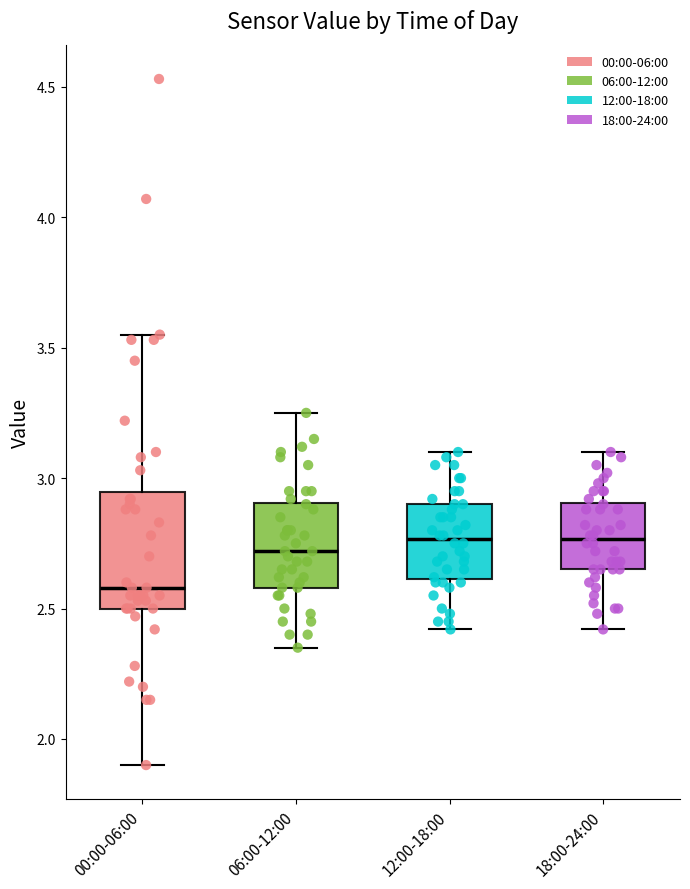

Reading left to right, read every box against the y-axis: the position of its median line, the range the box covers, and the ends of its whiskers. The values are not printed on the chart, so give them approximately, as read against the axis.

00:00-06:00: median 2.60, box 2.50 to 2.95, whiskers 1.90 to 3.55
06:00-12:00: median 2.70, box 2.60 to 2.90, whiskers 2.35 to 3.25
12:00-18:00: median 2.75, box 2.60 to 2.90, whiskers 2.40 to 3.10
18:00-24:00: median 2.75, box 2.65 to 2.90, whiskers 2.40 to 3.10